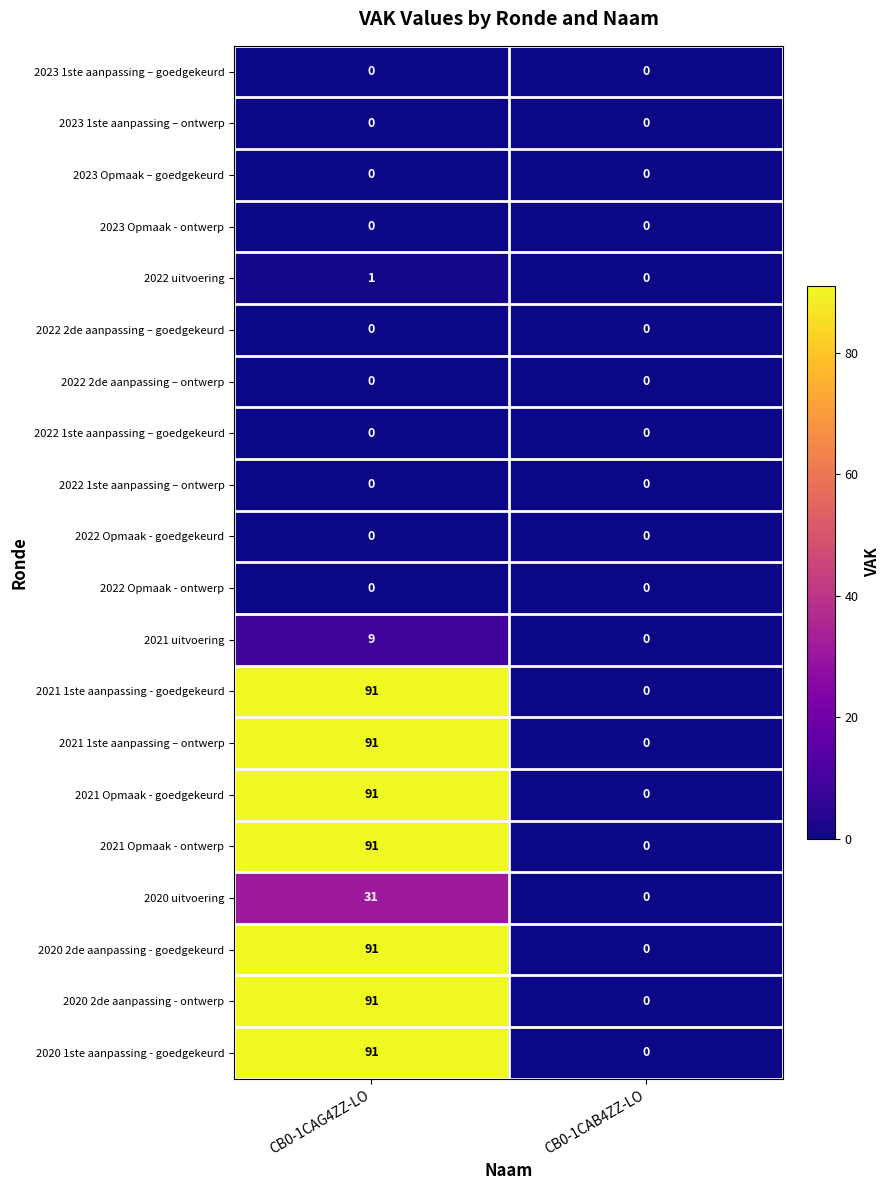

What is the average value of the 2020 1ste aanpassing - goedgekeurd series?

46